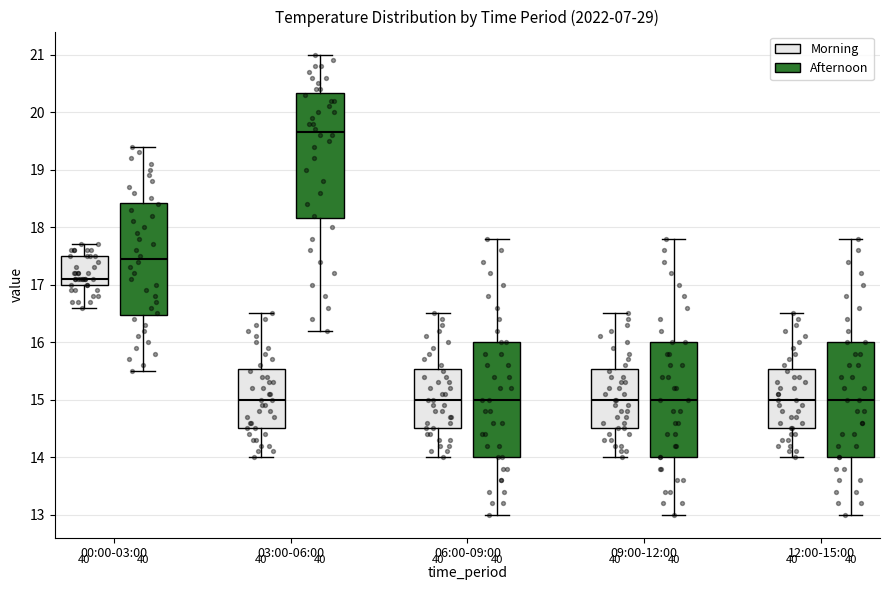

Reading left to right, transcribe this box plot: for each box, give where its median line is, the range the box spans, and where its two whiskers end, as read against the y-axis. The values are not printed on the chart, so give them approximately, as read against the axis.

00:00-03:00 (Morning): median 17.1, box 17.0 to 17.5, whiskers 16.6 to 17.7
00:00-03:00 (Afternoon): median 17.5, box 16.5 to 18.4, whiskers 15.5 to 19.4
03:00-06:00 (Morning): median 15.0, box 14.5 to 15.5, whiskers 14.0 to 16.5
03:00-06:00 (Afternoon): median 19.7, box 18.2 to 20.3, whiskers 16.2 to 21.0
06:00-09:00 (Morning): median 15.0, box 14.5 to 15.5, whiskers 14.0 to 16.5
06:00-09:00 (Afternoon): median 15.0, box 14.0 to 16.0, whiskers 13.0 to 17.8
09:00-12:00 (Morning): median 15.0, box 14.5 to 15.5, whiskers 14.0 to 16.5
09:00-12:00 (Afternoon): median 15.0, box 14.0 to 16.0, whiskers 13.0 to 17.8
12:00-15:00 (Morning): median 15.0, box 14.5 to 15.5, whiskers 14.0 to 16.5
12:00-15:00 (Afternoon): median 15.0, box 14.0 to 16.0, whiskers 13.0 to 17.8